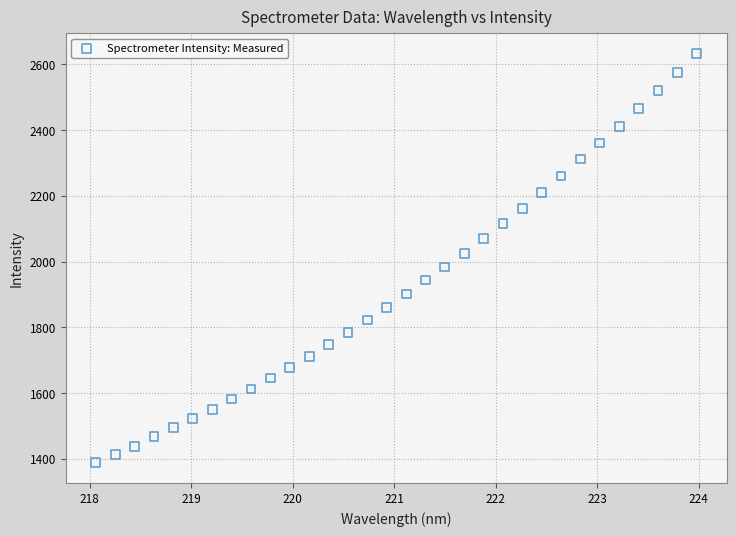

What is the range of X values (max minus min)?

5.9